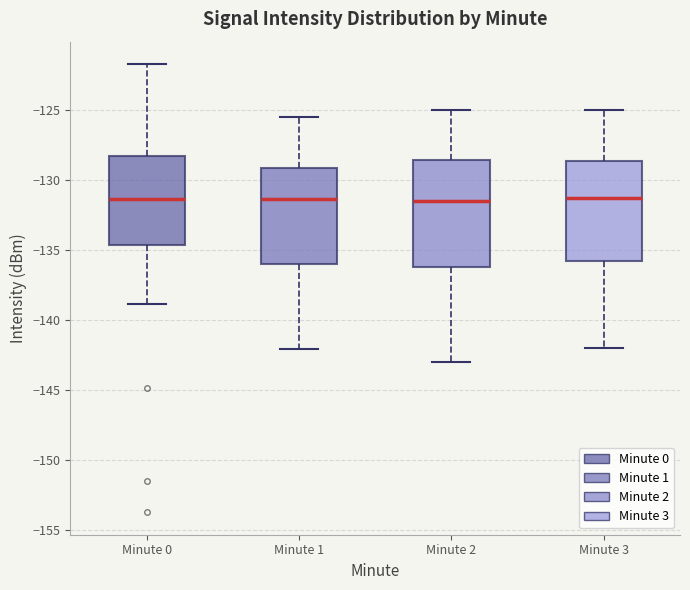

Which box is the tallest, from its lower edge to its upper edge?

Minute 2